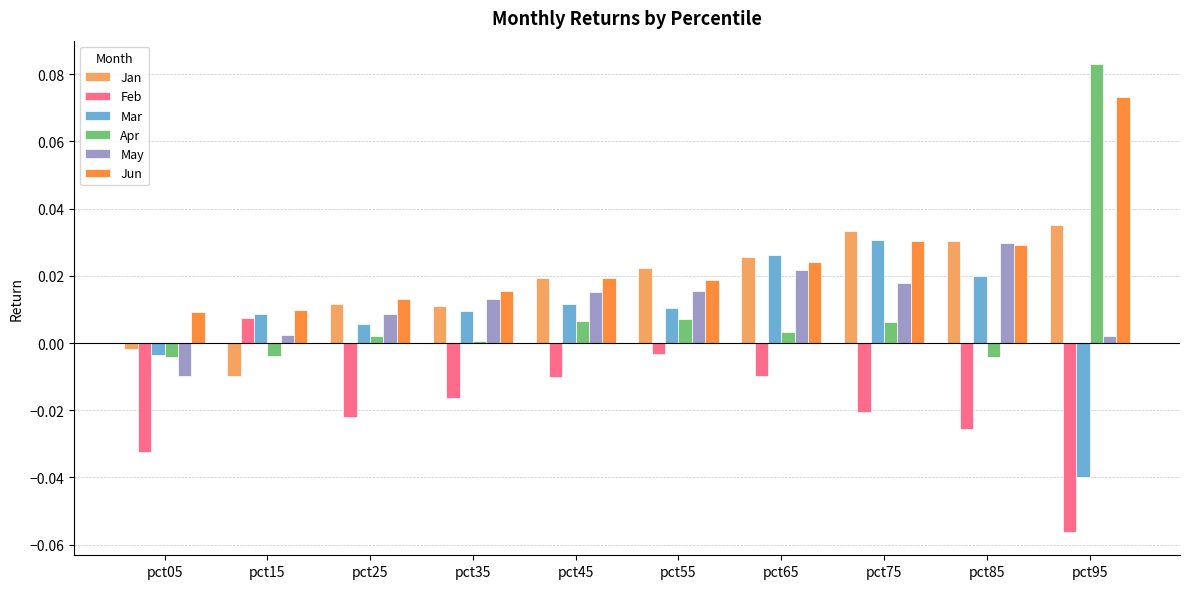

The Feb series shows 0.0 at pct15. True or false?

True